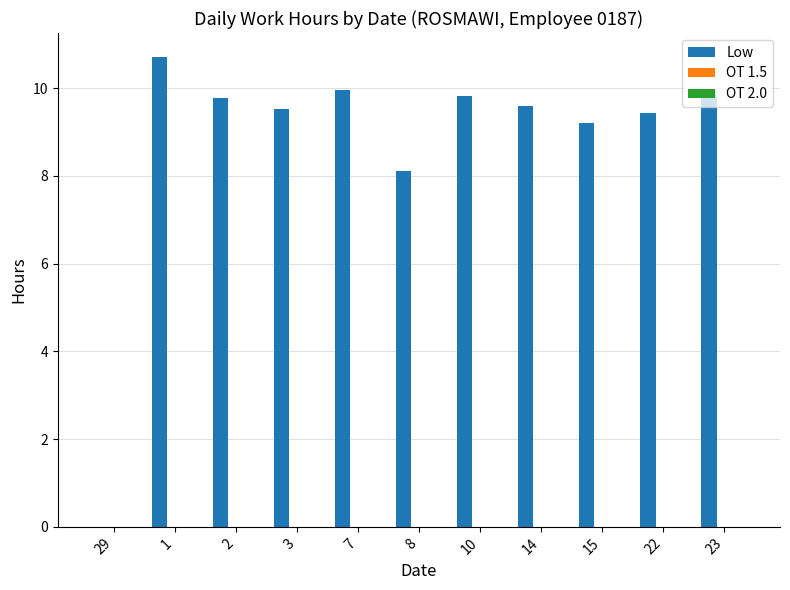

What is the sum of all values?

96.0